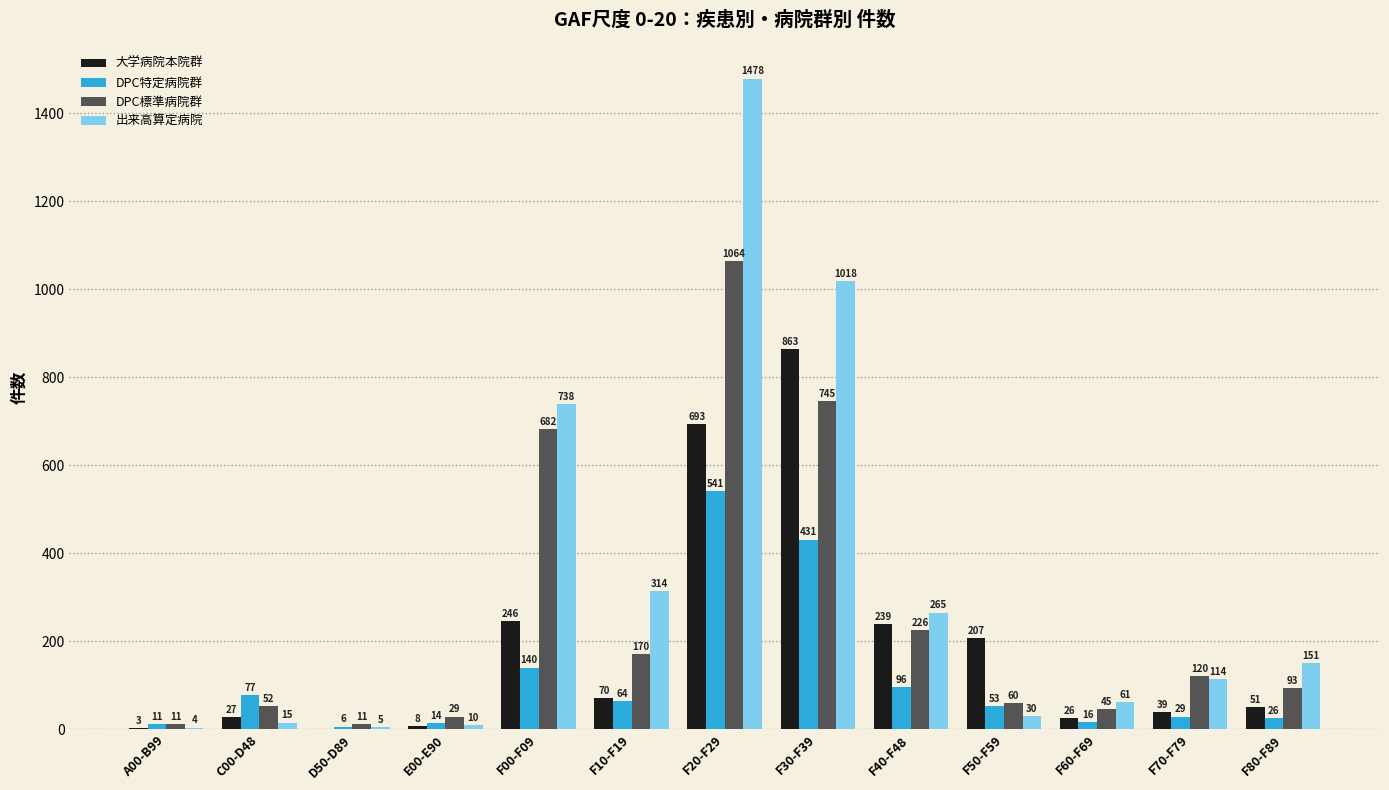

Does the chart contain stacked bars?

No